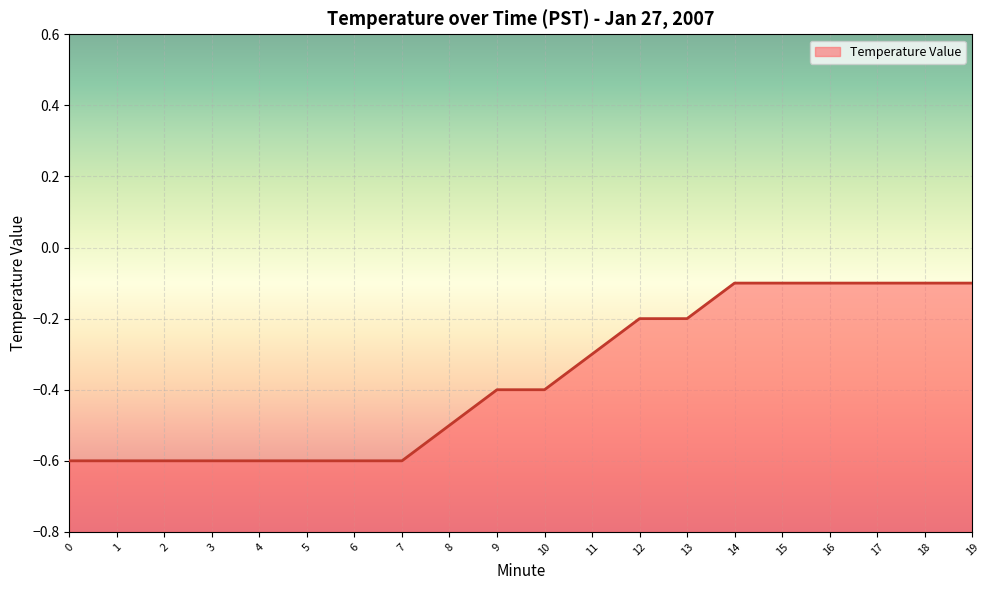

What is the difference between the second highest and second lowest values?

0.5